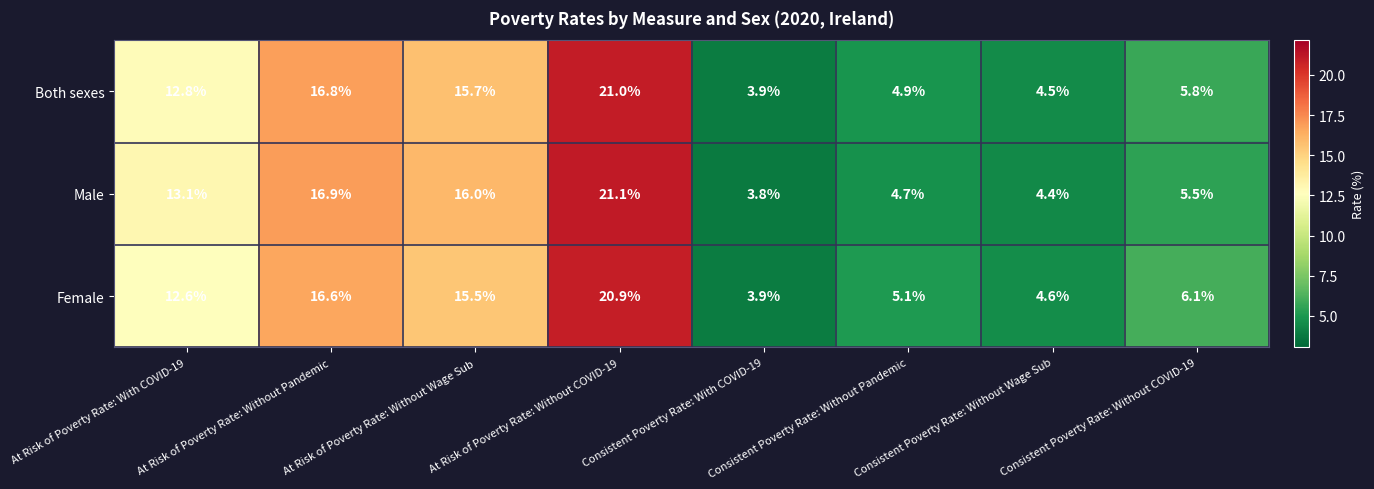

List the series in order of their overall mean, highest first.

Male, Both sexes, Female